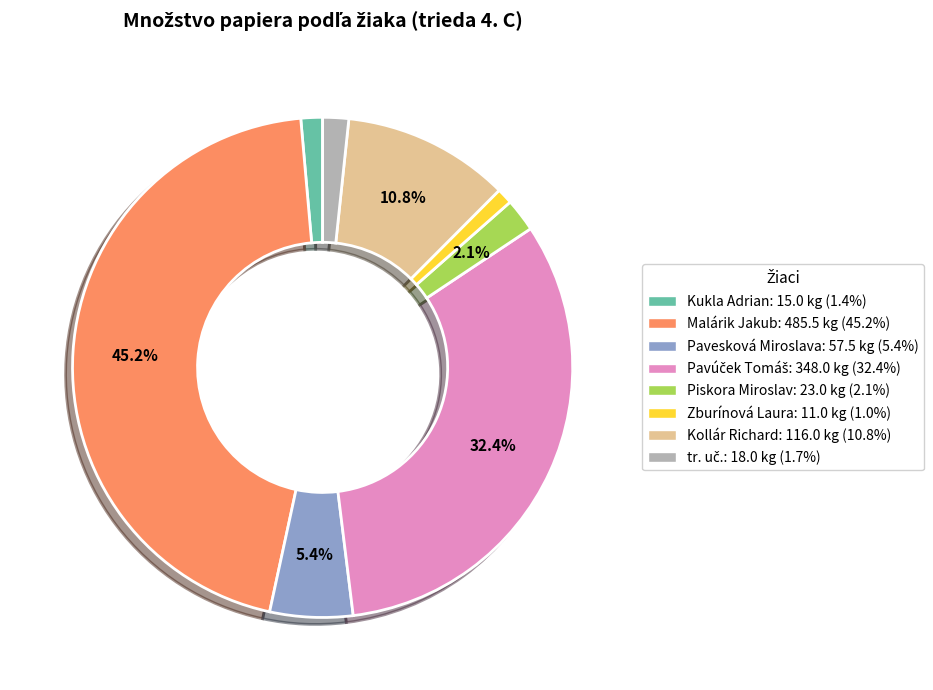

Is the sum of Kollár Richard and Zburínová Laura greater than half?

No